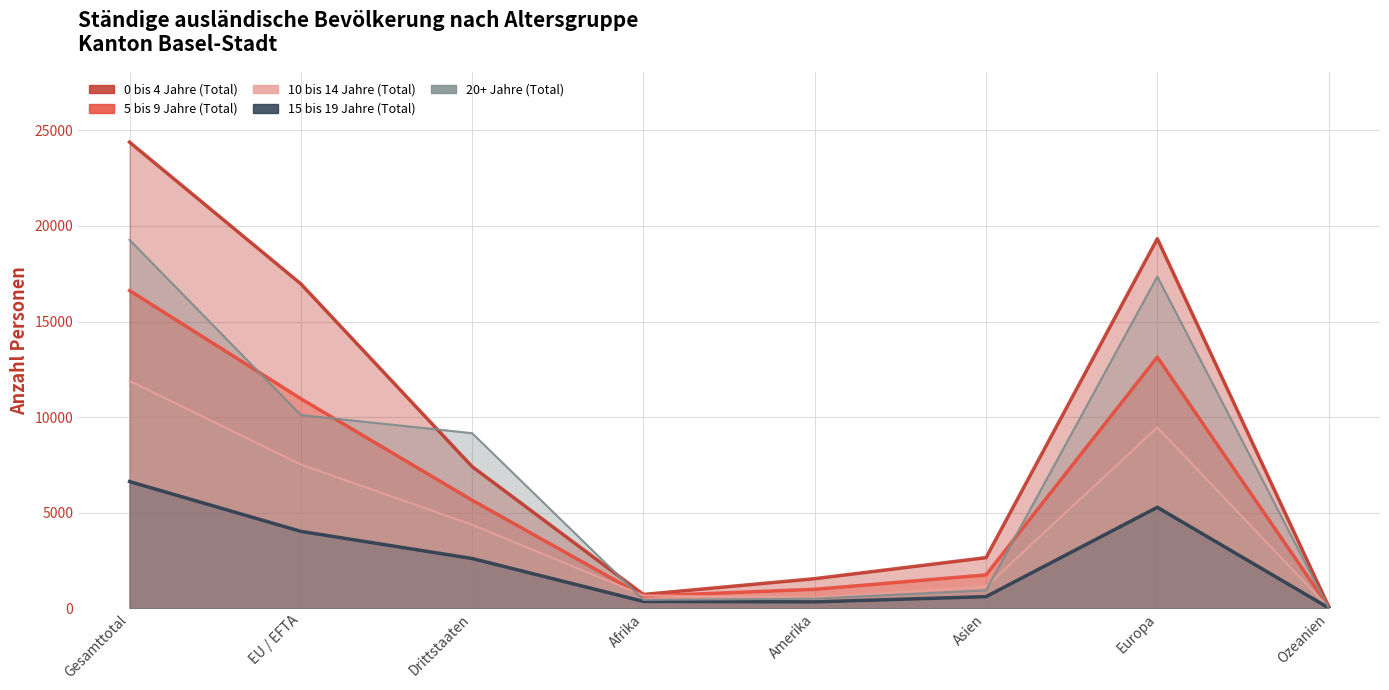

How many lines are shown in the chart?

5